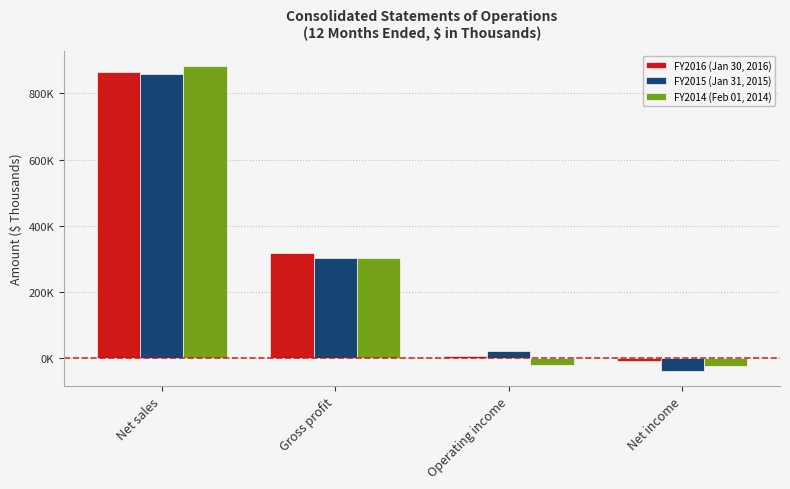

At which label is FY2016 (Jan 30, 2016) closest to 428757?

Gross profit